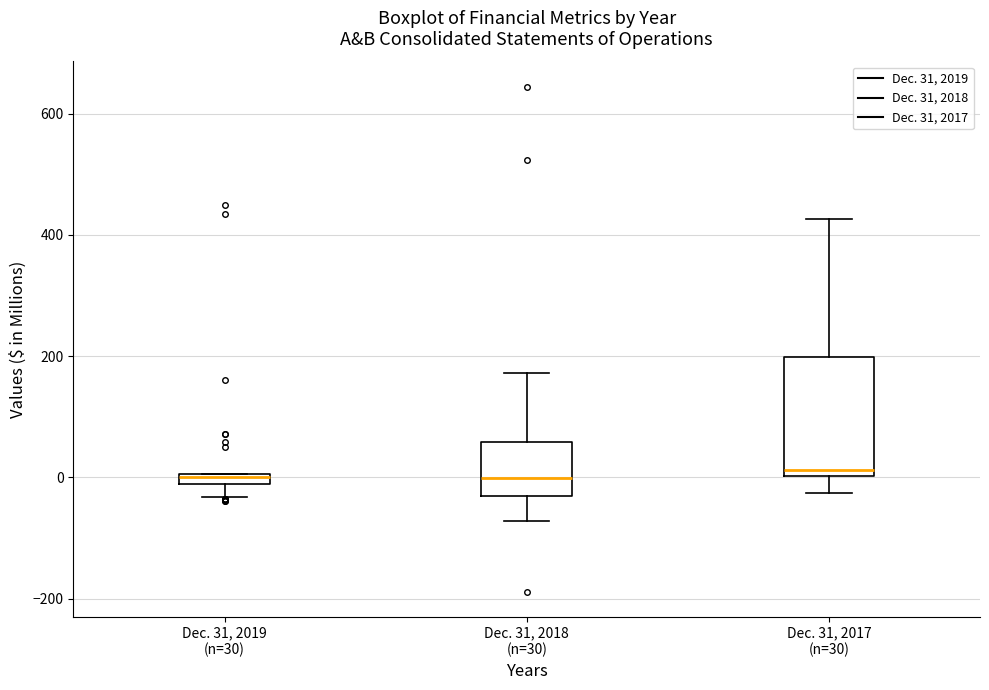

Comparing the boxes themselves (not the whiskers), which one is the tallest?

Dec. 31, 2017 (n=30)